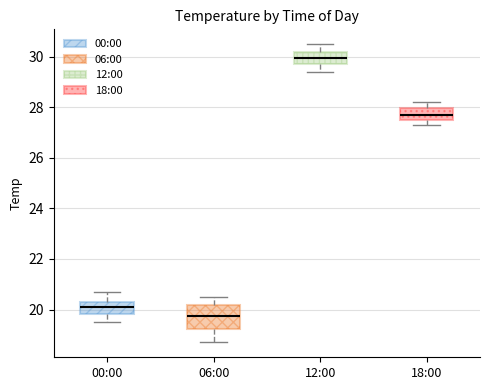

Reading left to right, read every box against the y-axis: the position of its median line, the range the box covers, and the ends of its whiskers. The values are not printed on the chart, so give them approximately, as read against the axis.

00:00: median 20.2, box 19.8 to 20.4, whiskers 19.6 to 20.8
06:00: median 19.8, box 19.2 to 20.2, whiskers 18.8 to 20.6
12:00: median 30.0, box 29.8 to 30.2, whiskers 29.4 to 30.6
18:00: median 27.8, box 27.6 to 28.0, whiskers 27.4 to 28.2